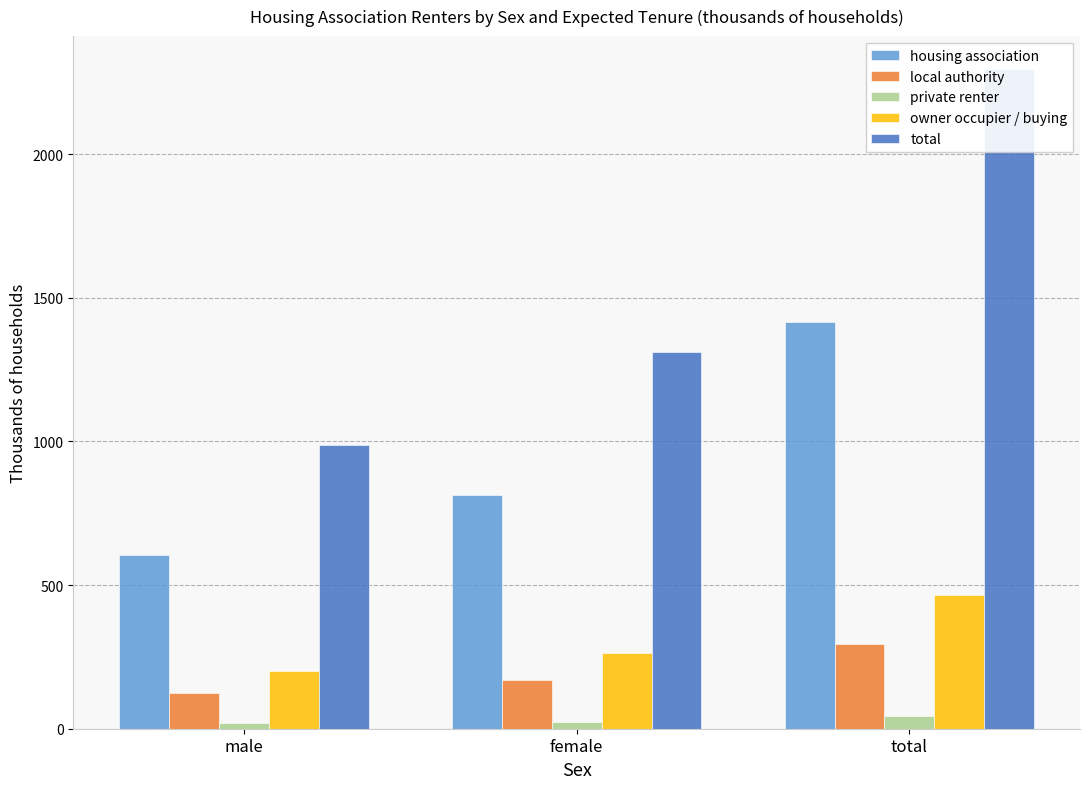

The value of total at male is 986.2. True or false?

True